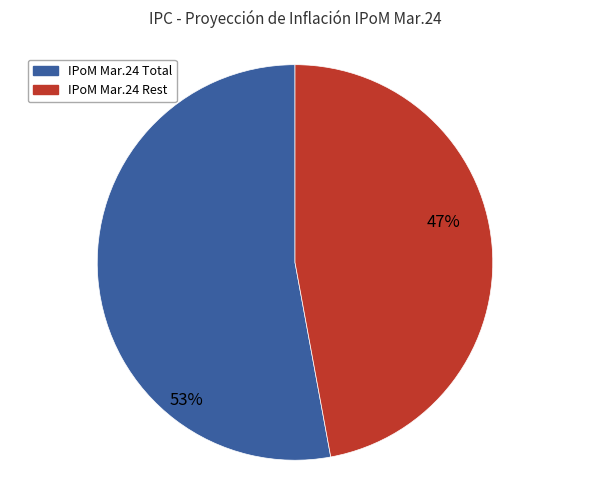

To the nearest percent, what is the difference between the largest and smallest slice percentages?

6%